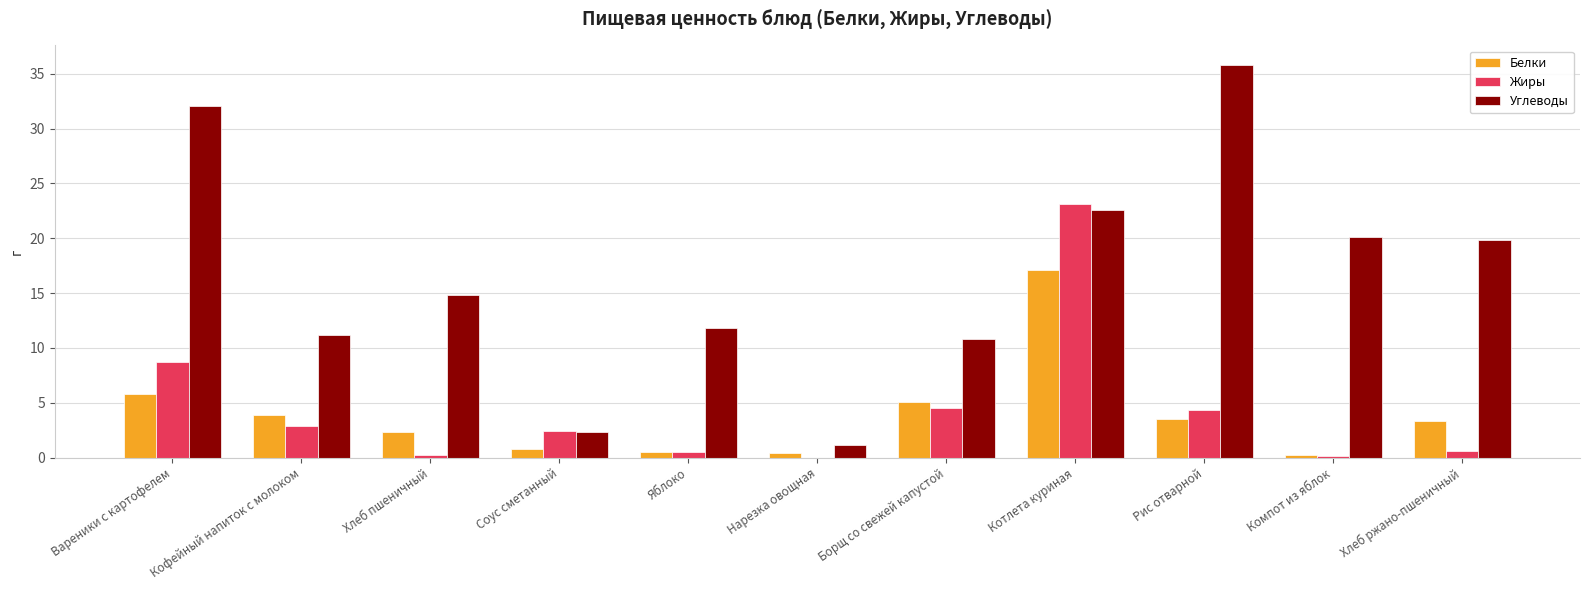

What is the sum of the Белки values at Компот из яблок and Борщ со свежей капустой?

5.3